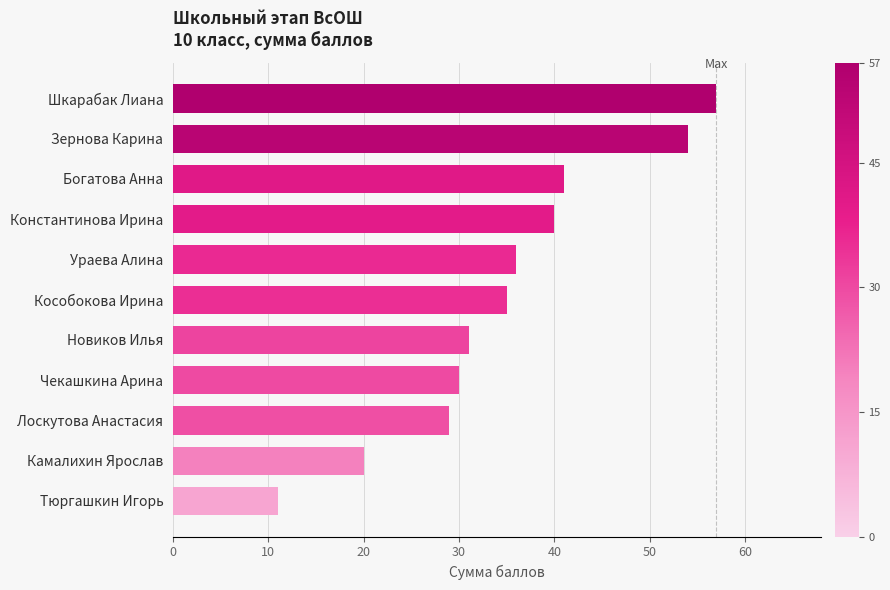

What is the maximum value shown in the chart?

57